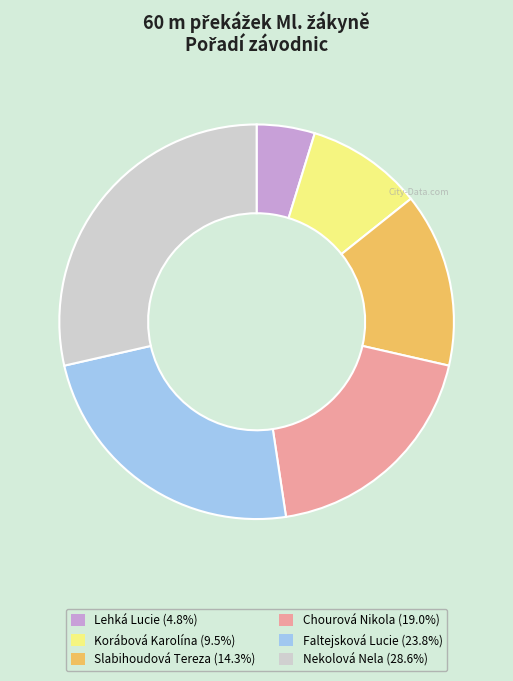

How many slices are in this pie chart?

6